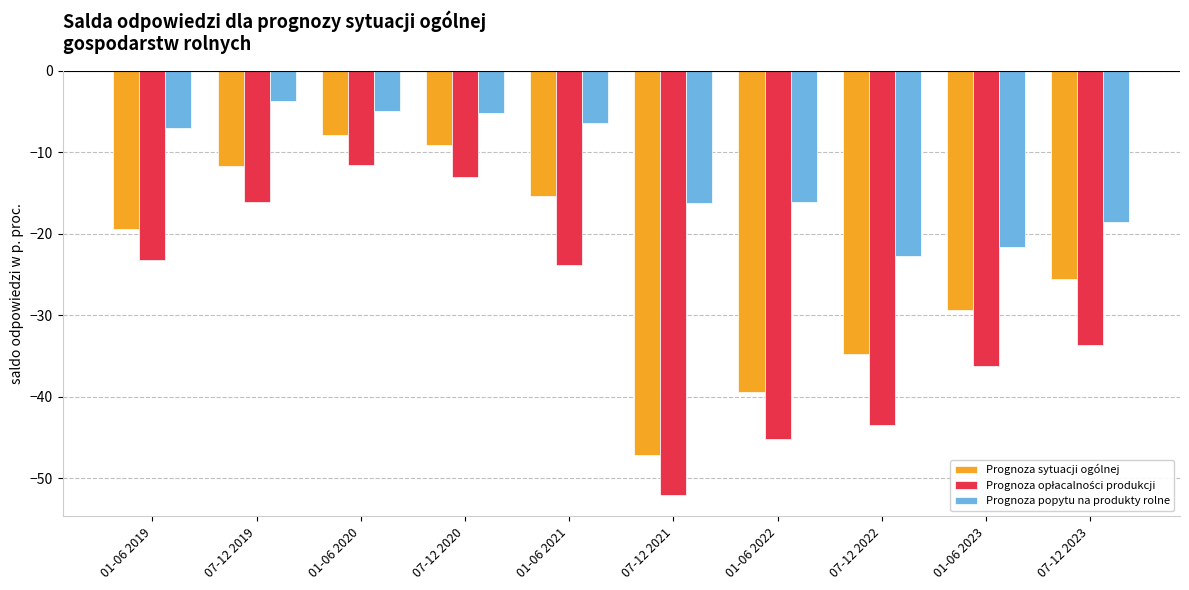

Where is Prognoza sytuacji ogólnej nearest to the value -27?

07-12 2023